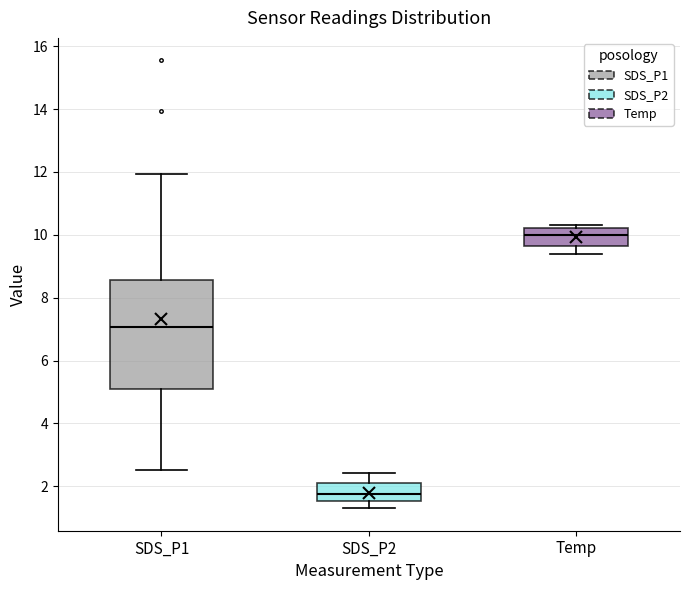

Which box's median line is the highest?

Temp